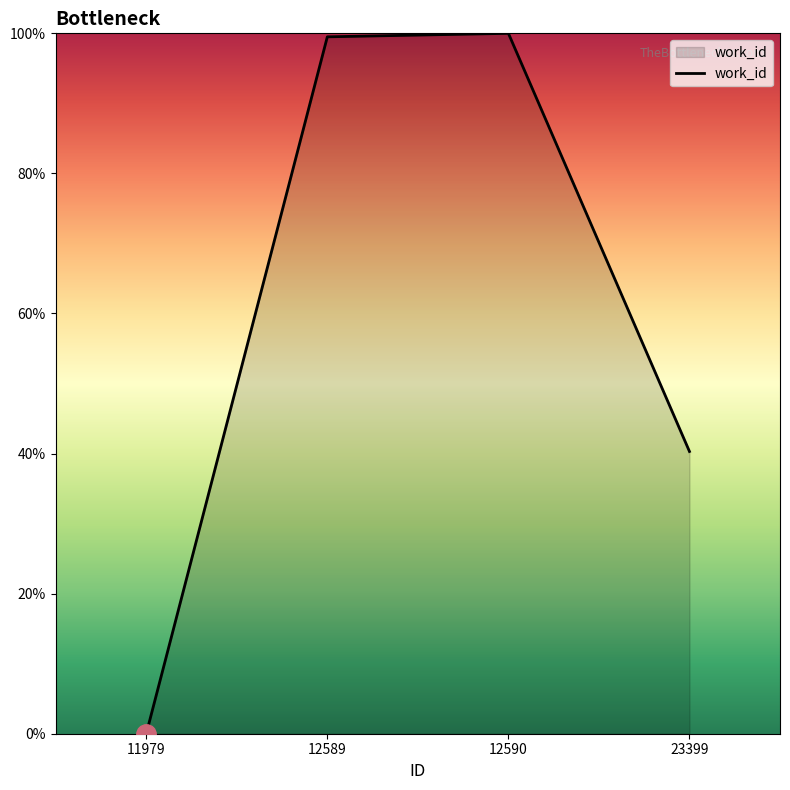

What is the difference between the values at 12589 and 23399?

59.2